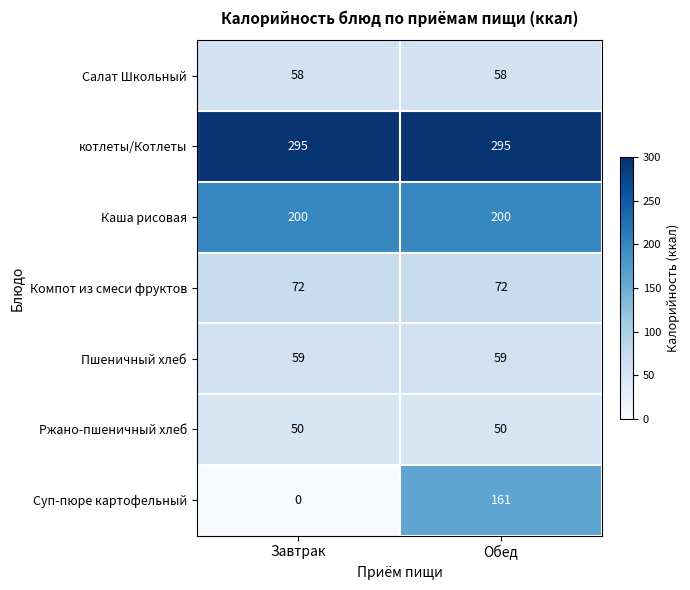

Count the number of categories in the chart.

2